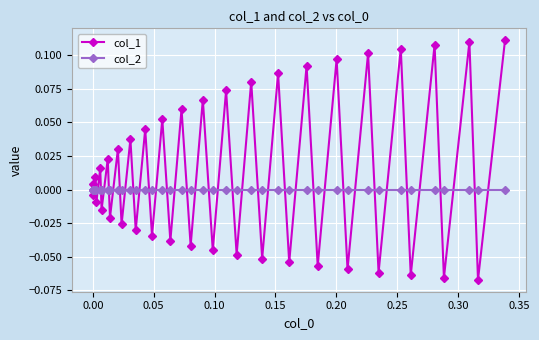

In col_1, how many points are lower than both neighbors (excluding endpoints)?

19